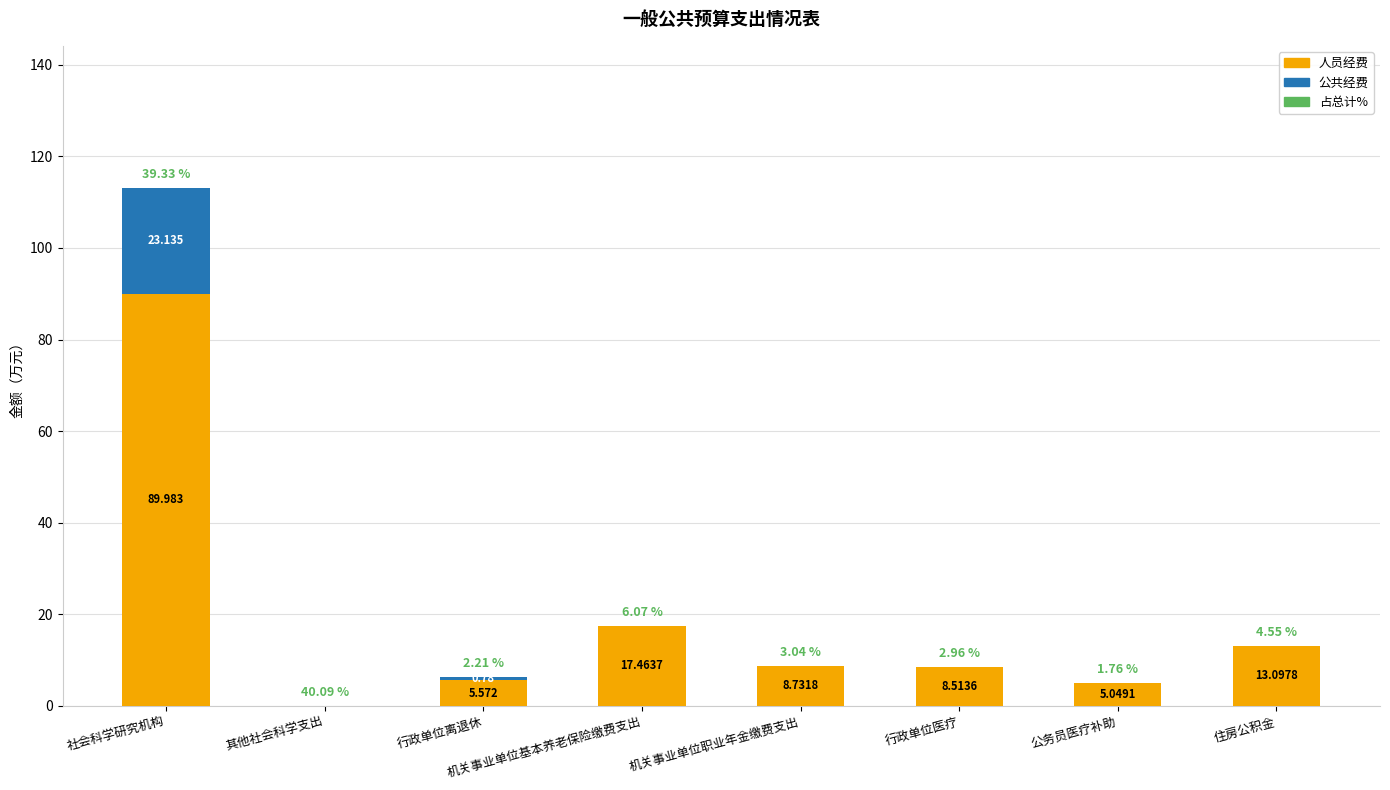

At which category is the sum across all series the highest?

社会科学研究机构